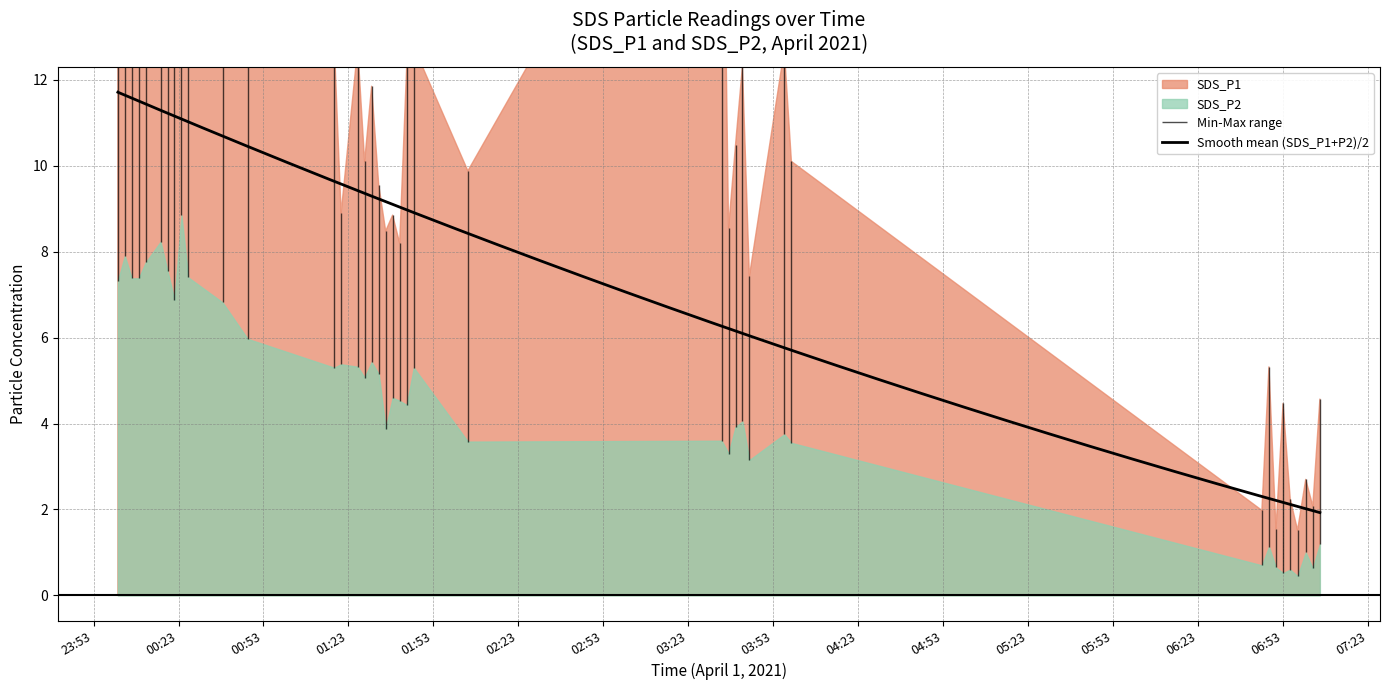

What is the maximum value for Smooth mean (SDS_P1+P2)/2?

11.7